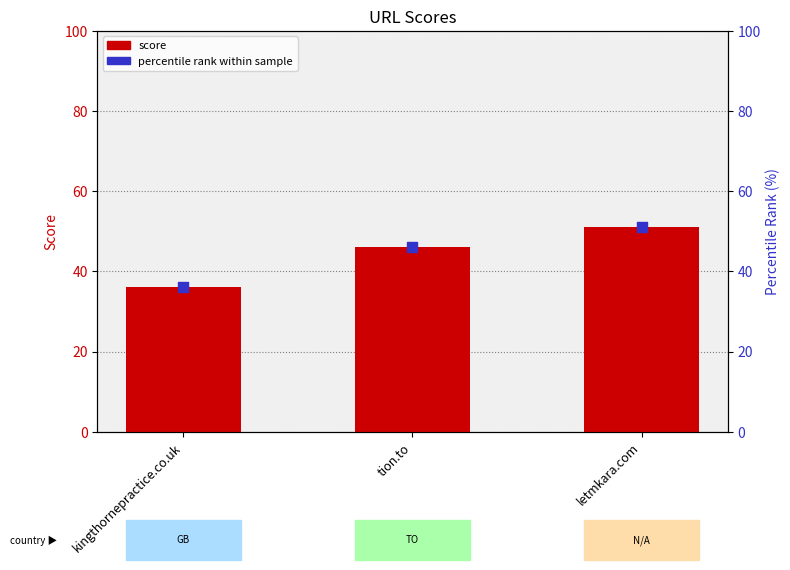

Which series has the largest total across all categories?

score